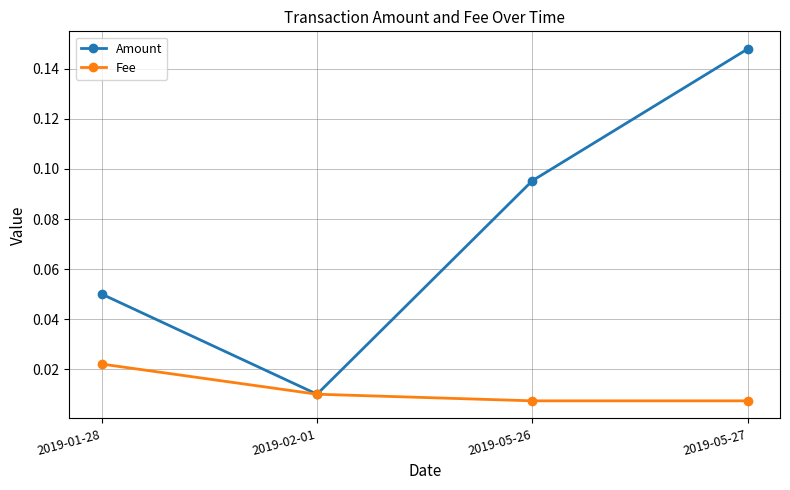

Which series has the largest total across all categories?

Amount